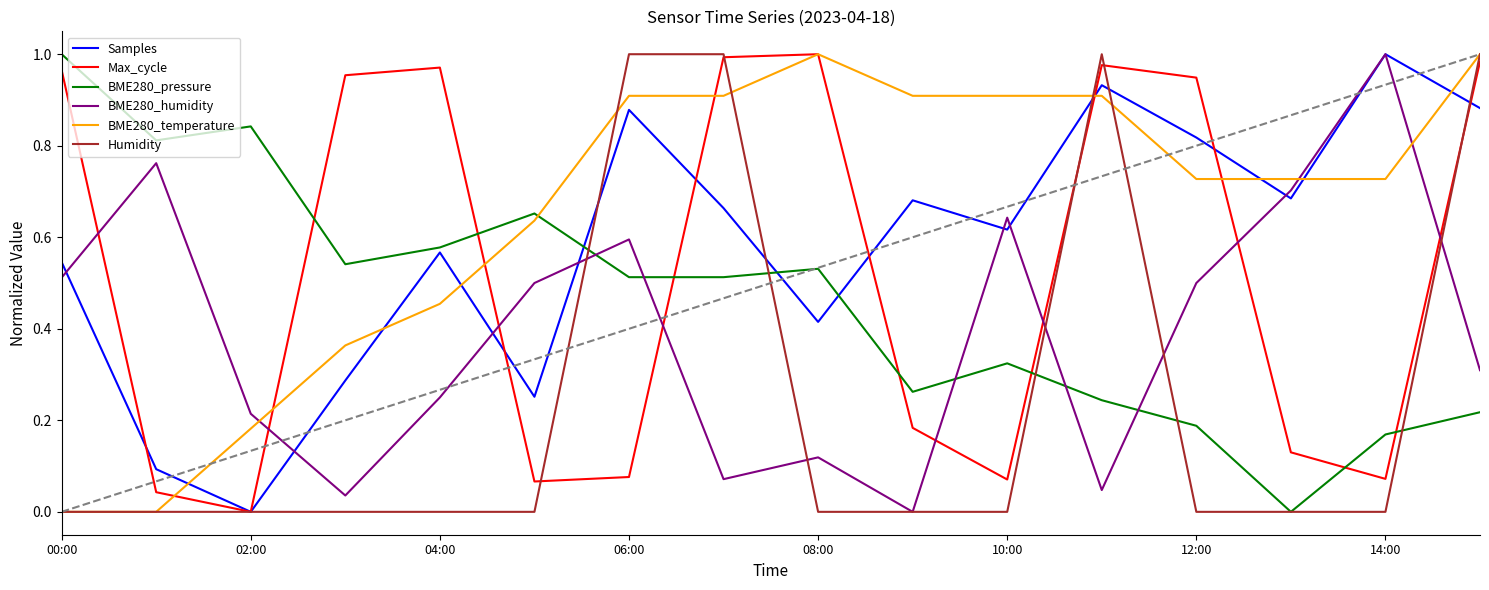

How many intersections are there between BME280_humidity and BME280_temperature?

3